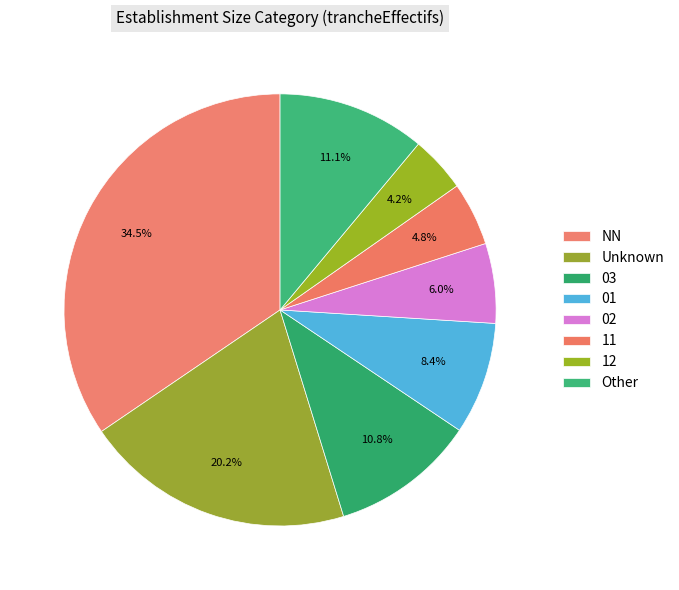

True or false: 03 accounts for 21% of the total.

False